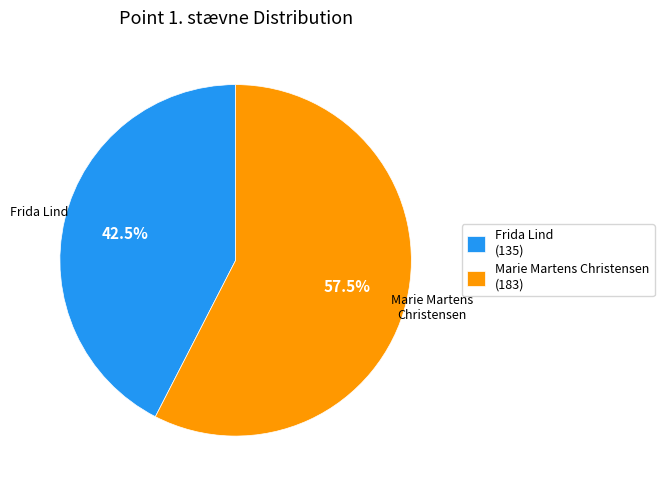

Which category accounts for the majority?

Marie Martens Christensen